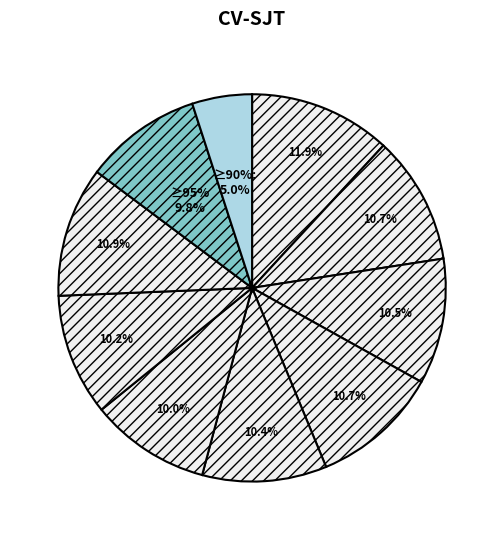

How many slices are in this pie chart?

10